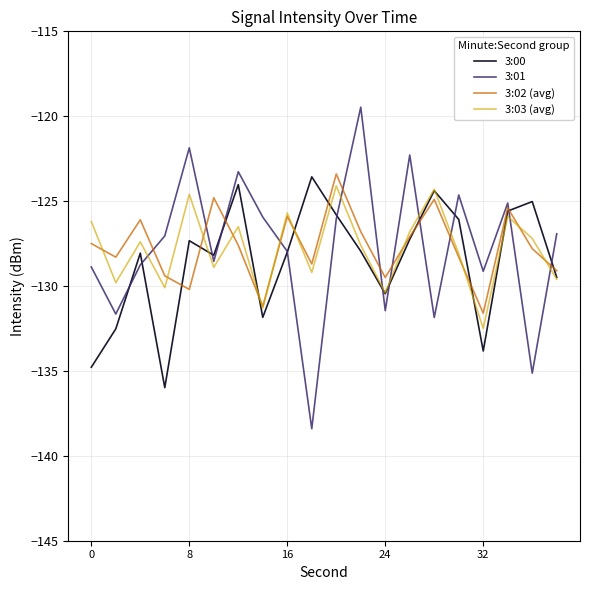

How many interior local peaks does the 3:03 (avg) series have?

7